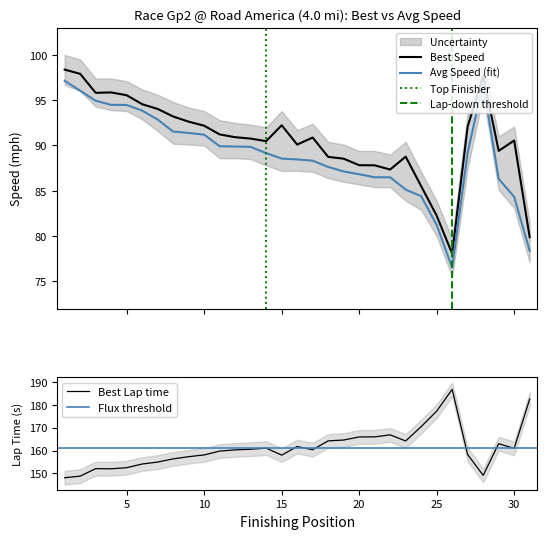

Read the Best Speed value at 25.

82.3